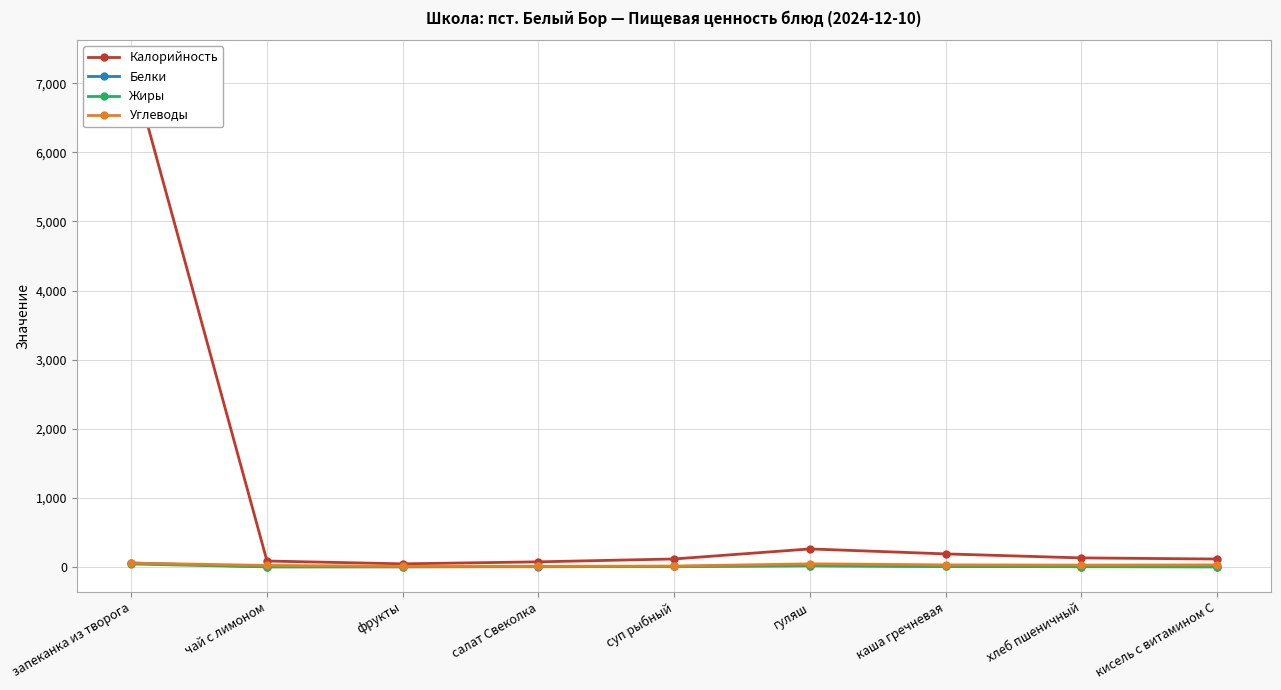

The value of Углеводы at каша гречневая is 16.9. True or false?

False